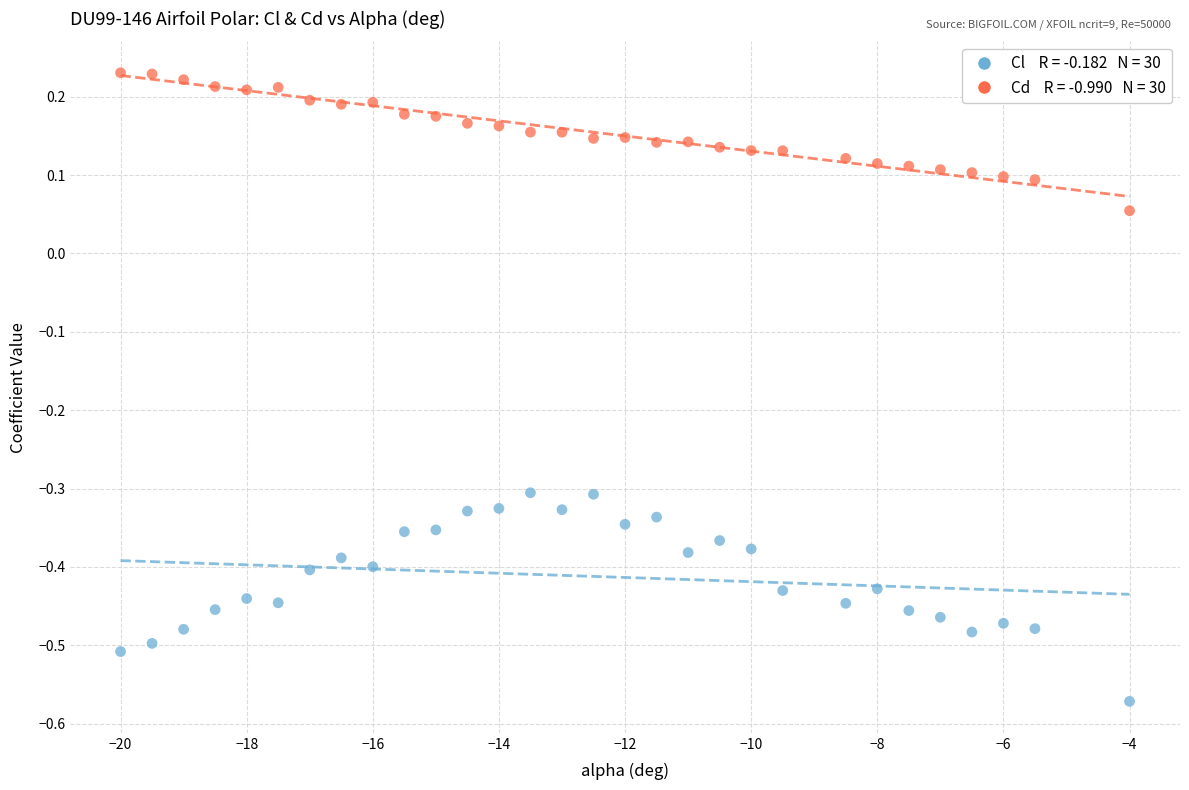

Across all data points, what is the range of Y values (max minus min)?

0.8